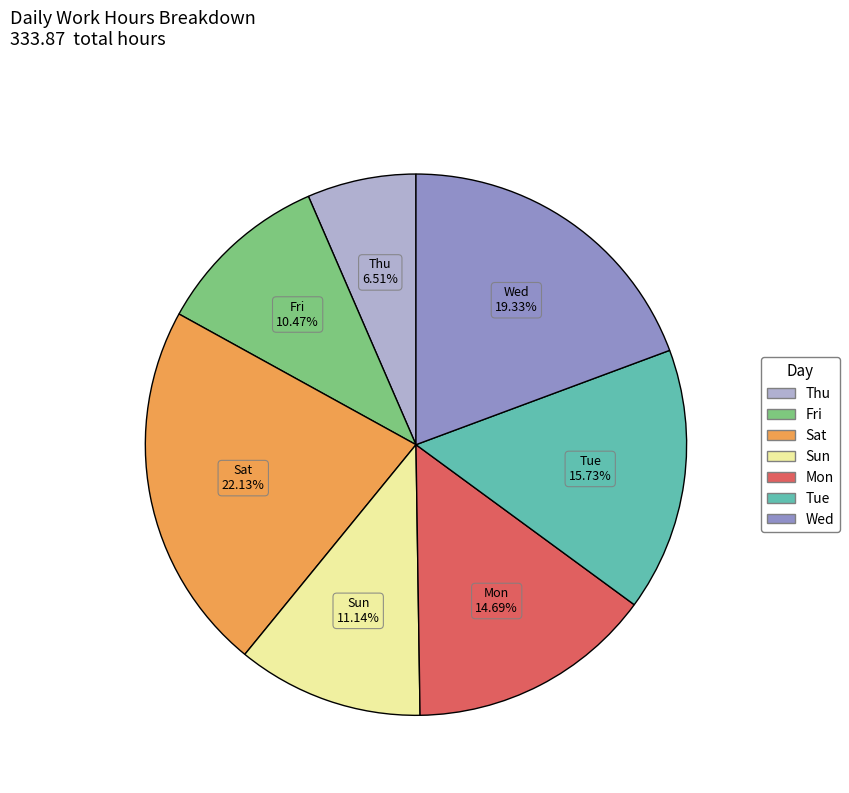

Does any single category account for the majority?

No